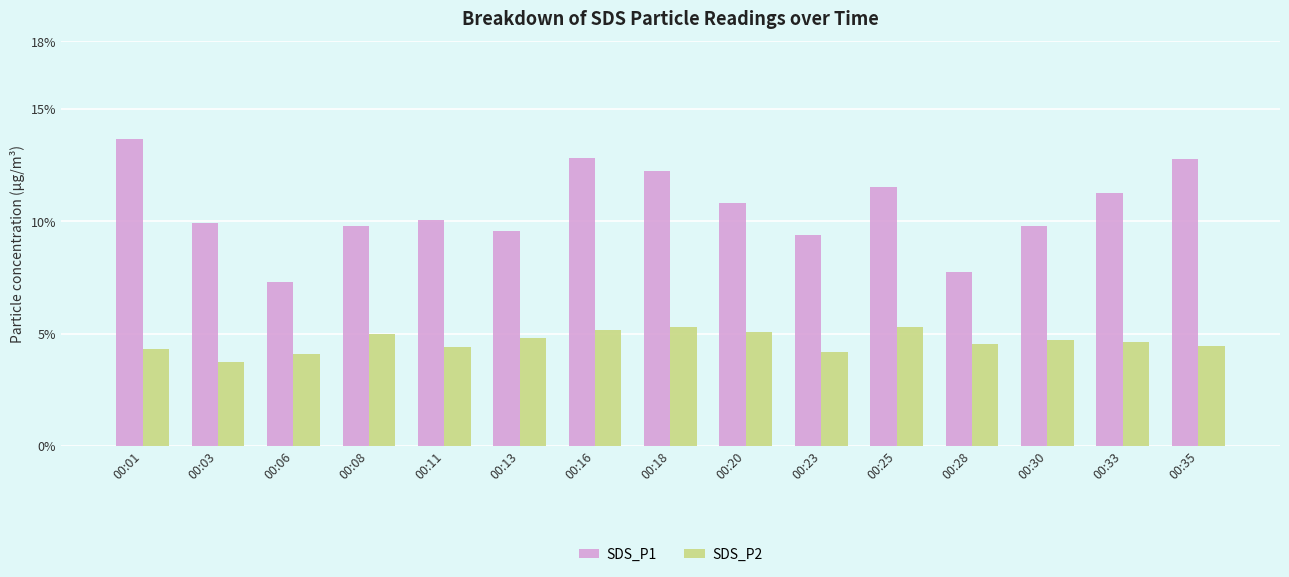

Does the chart contain stacked bars?

No